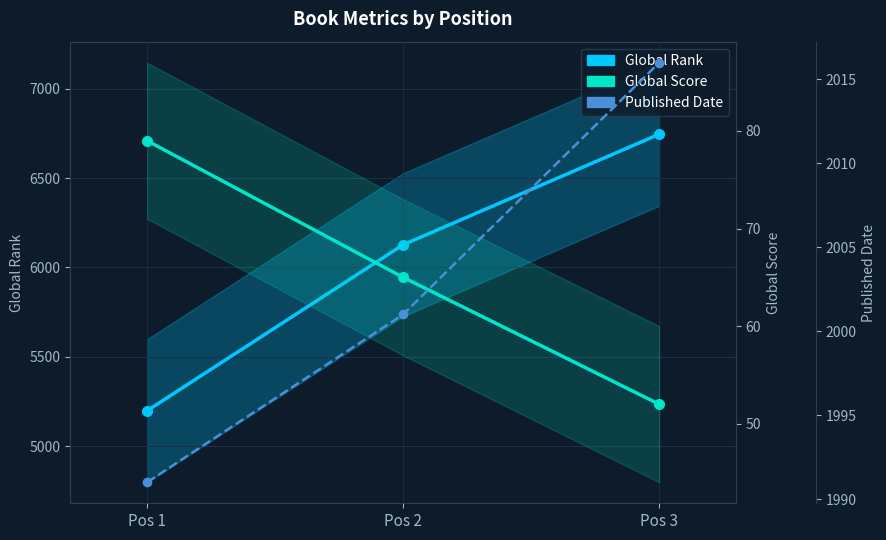

How many distinct data groups are displayed?

3